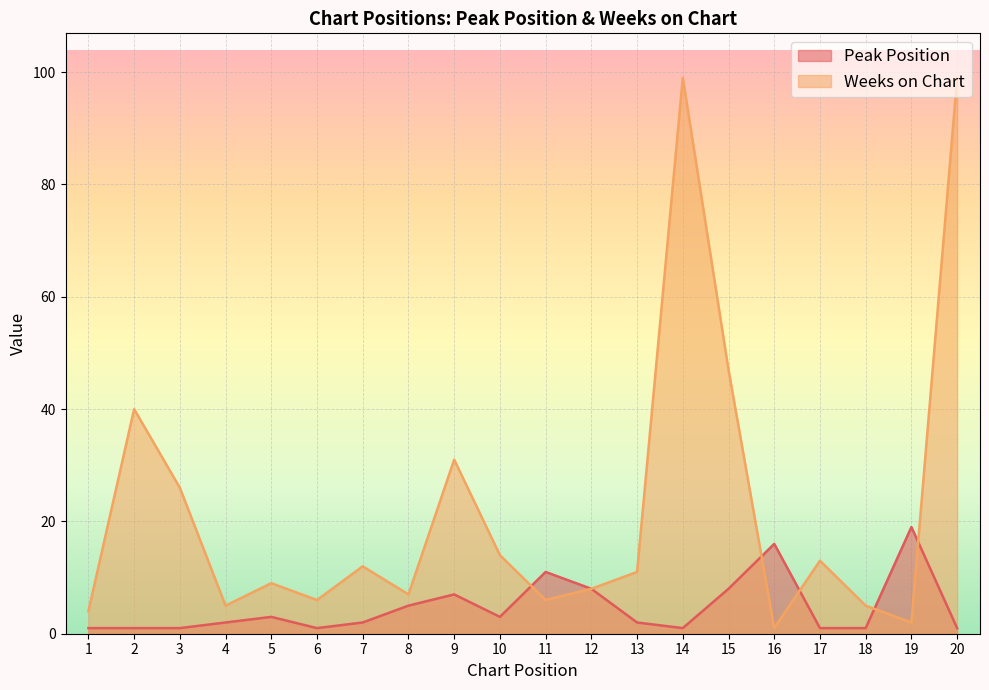

What is the highest value of the Peak Position series?

19